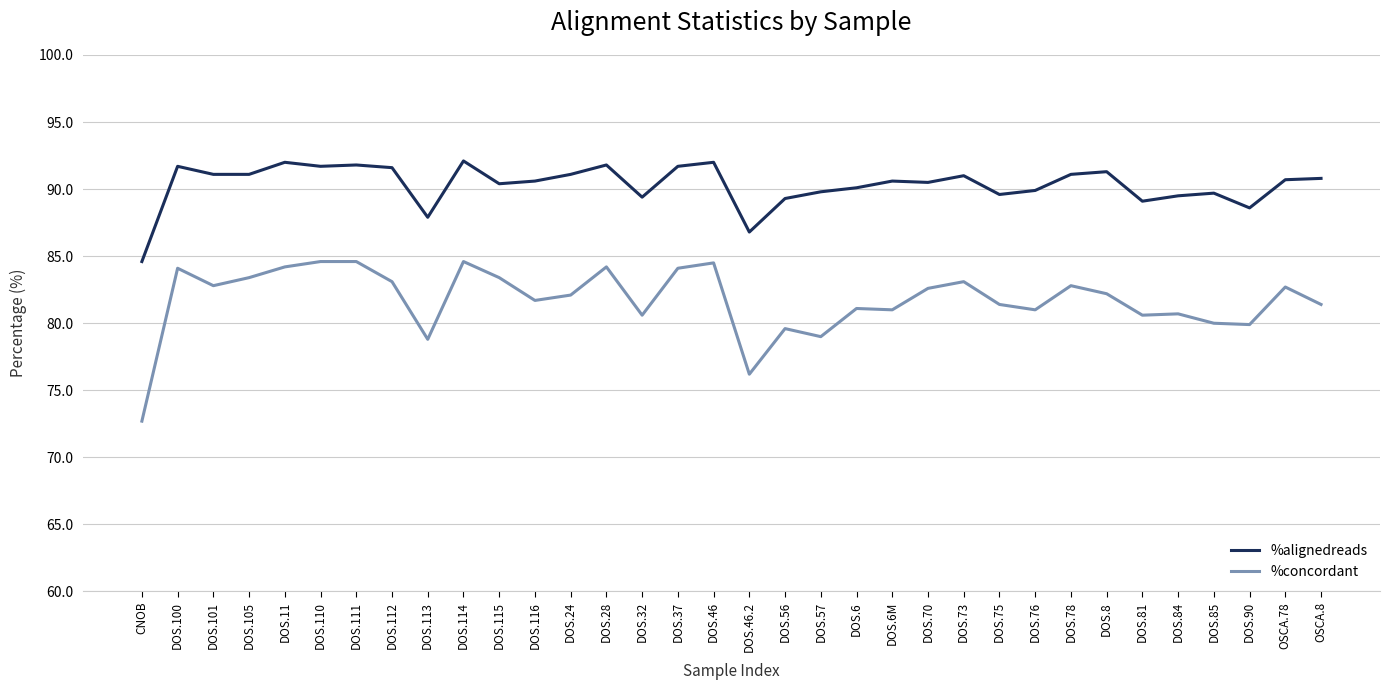

What position from the right is DOS.46?

18